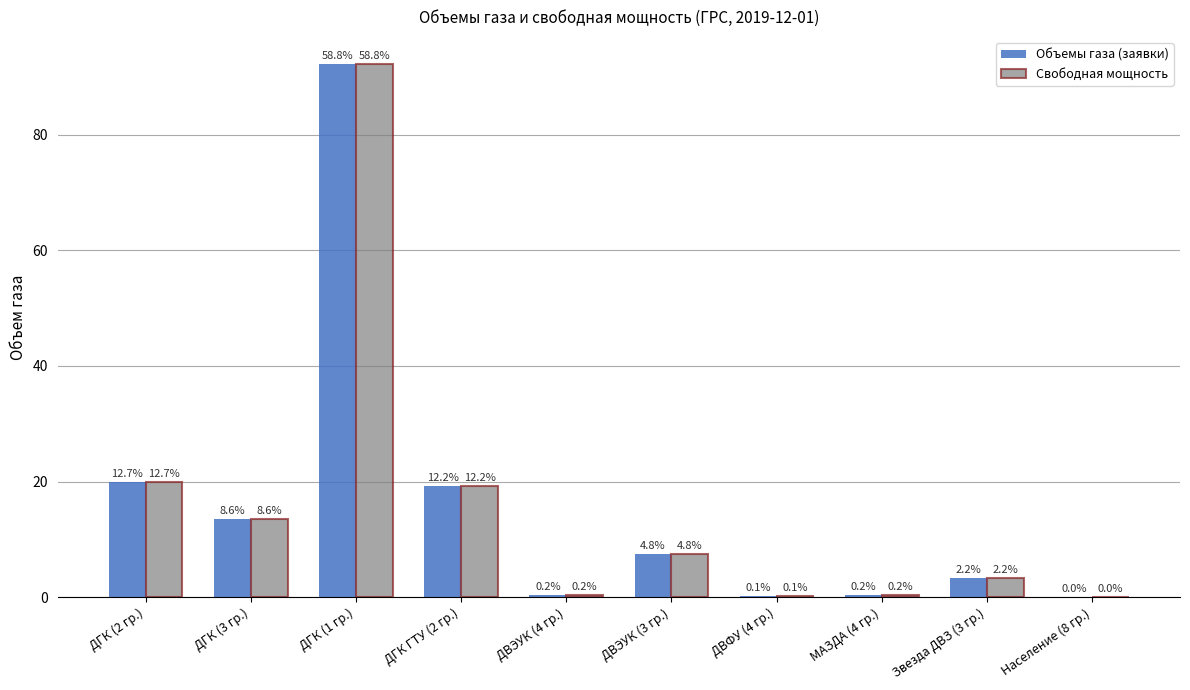

Does the chart contain stacked bars?

No